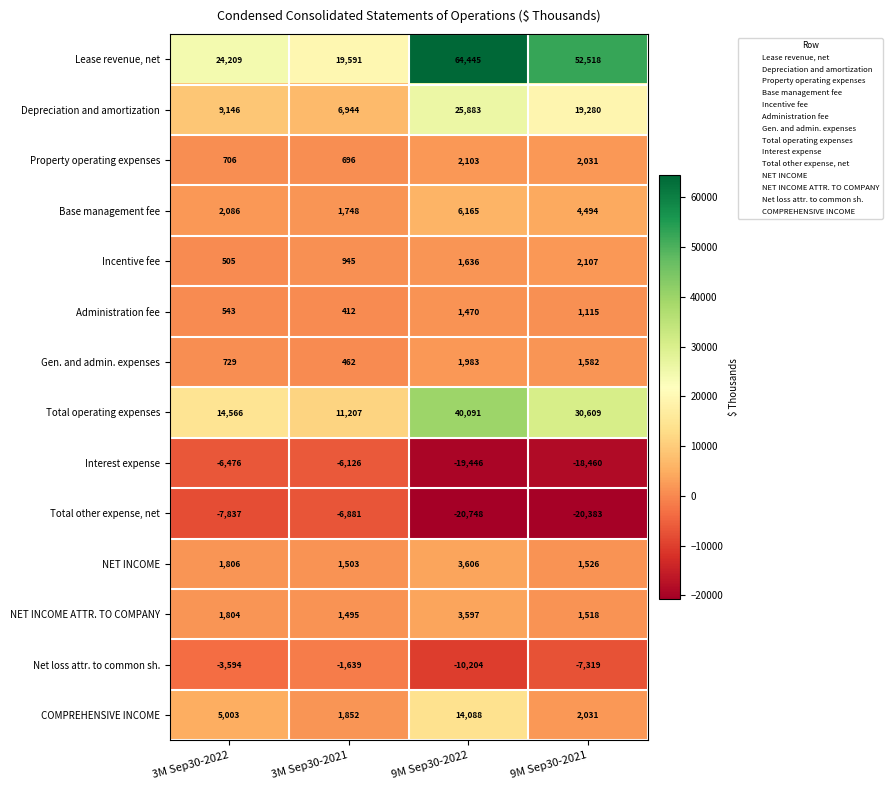

What is the smallest value displayed?

-20748